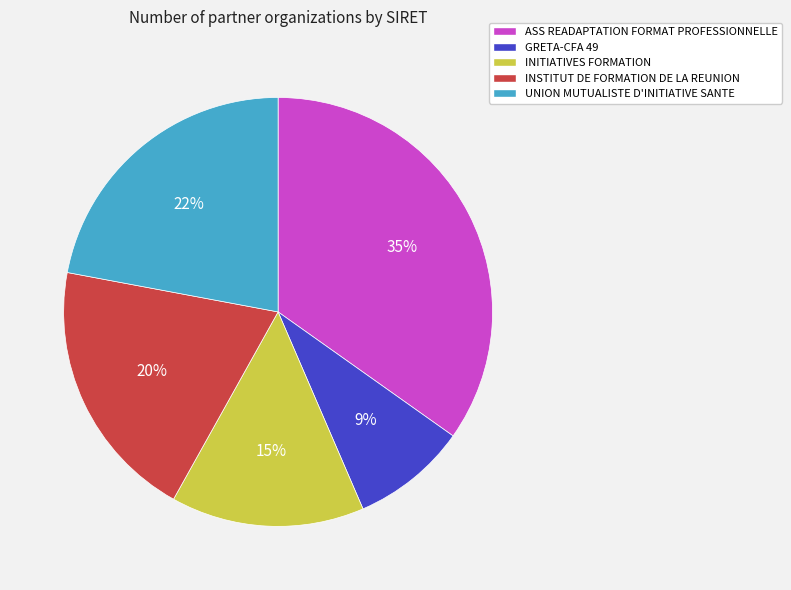

What percentage is the GRETA-CFA 49 slice, to the nearest percent?

9%